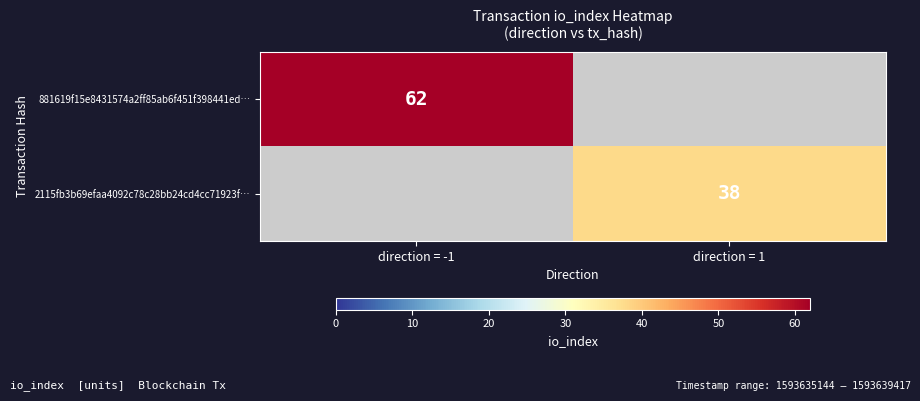

Which has a higher value, direction = 1 or direction = -1?

direction = -1